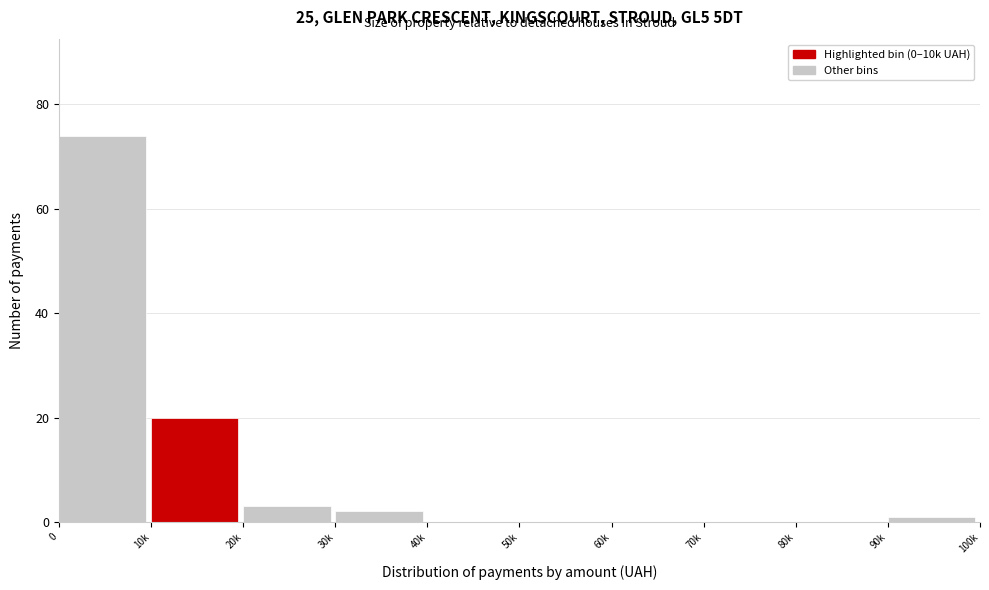

Reading left to right, what are all the values shown in this chart?

0=74	10k=20	20k=3	30k=2	40k=0	50k=0	60k=0	70k=0	80k=0	90k=1